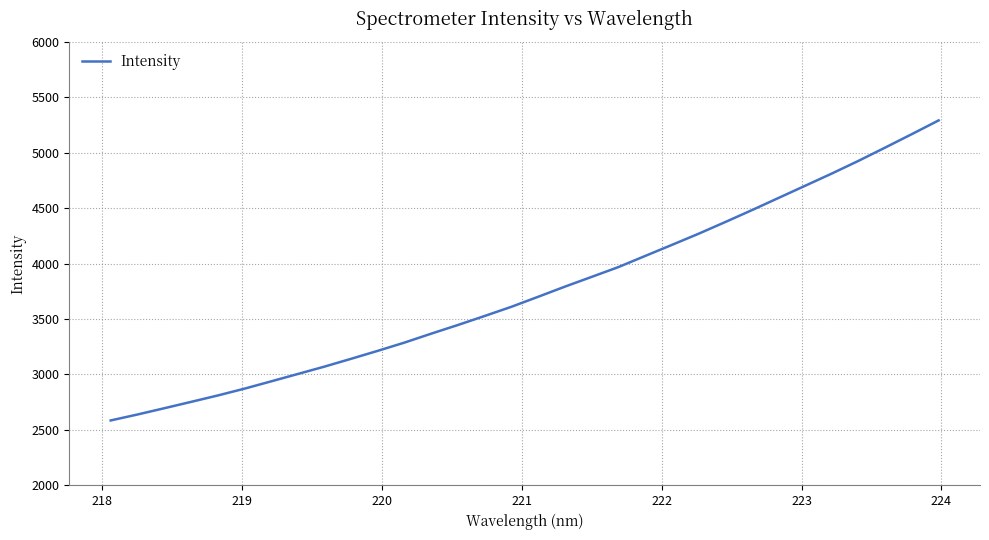

What is the minimum value shown in the chart?

2585.5